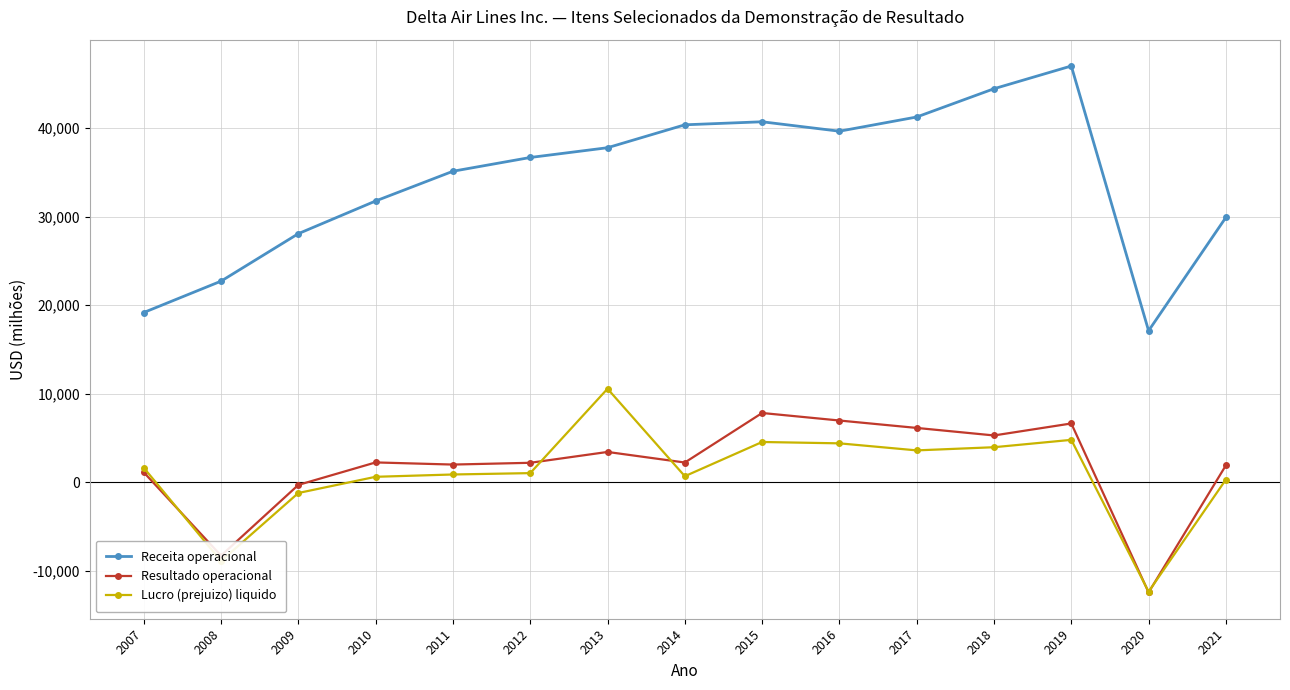

At which category does Lucro (prejuizo) liquido reach its first local valley?

2008